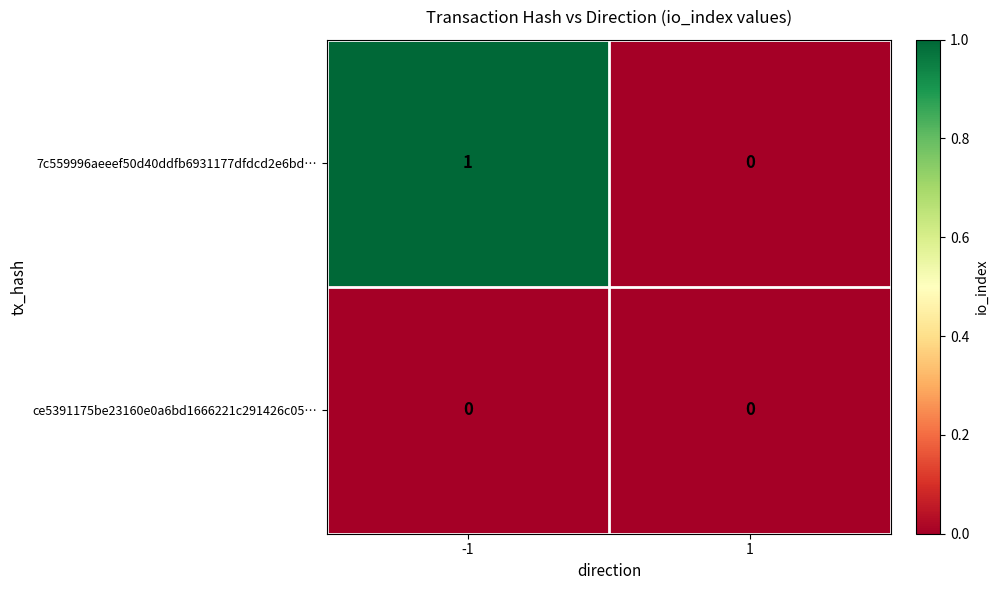

True or false: 7c559996aeeef50d40ddfb6931177dfdcd2e6bd… has a value of 0 at 1.

True